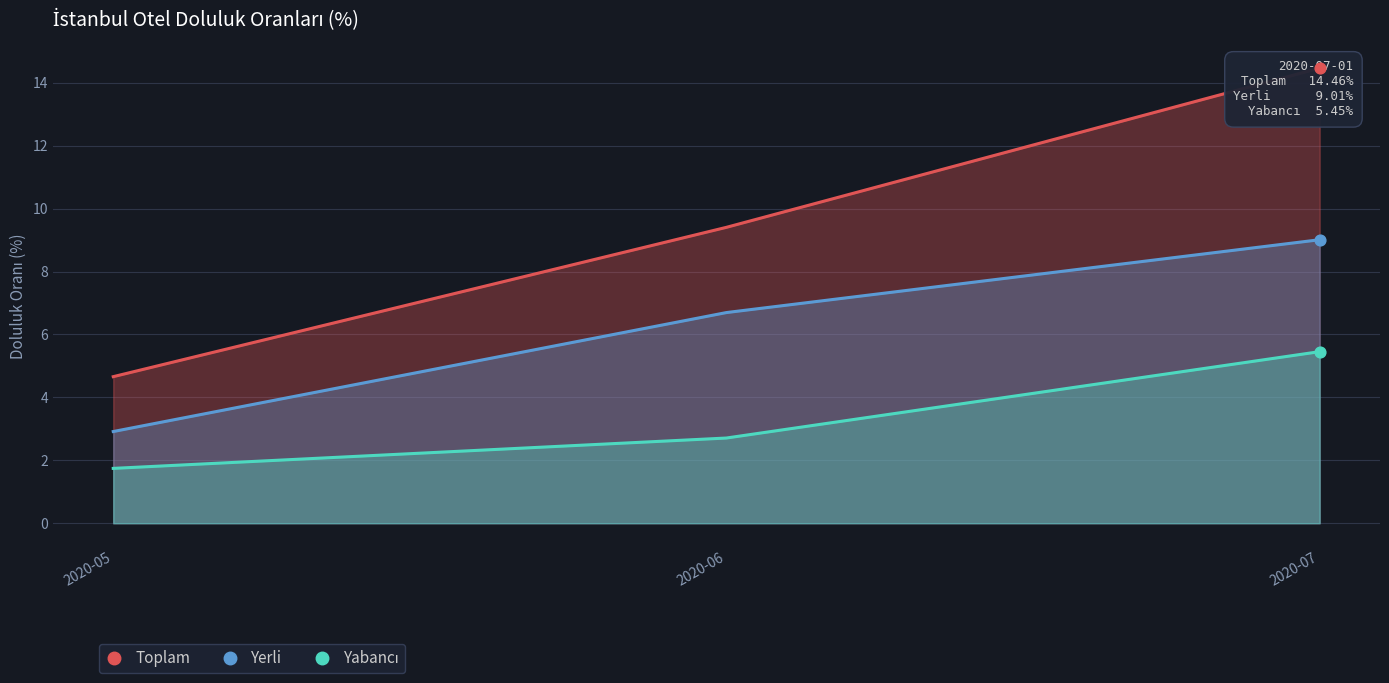

Which series contains the highest Y value?

Toplam